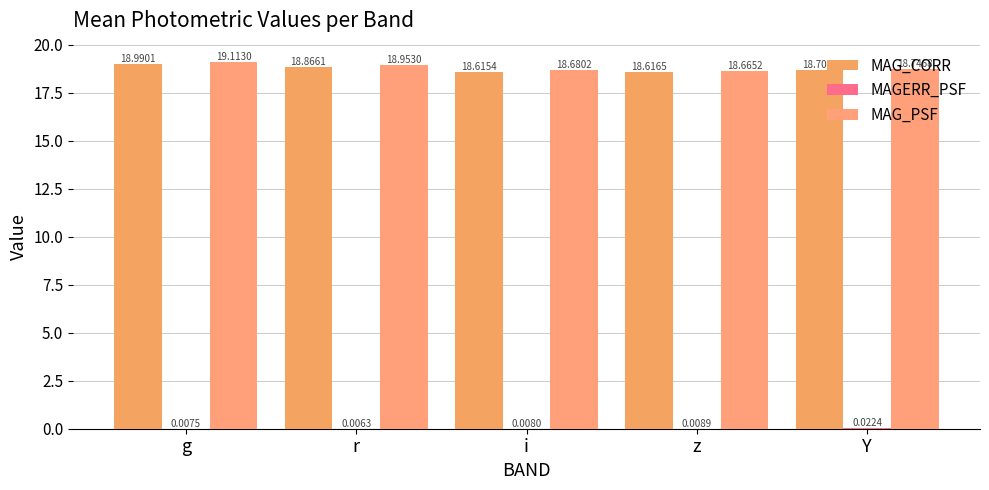

Is it true that MAG_CORR equals 18.6 at i?

True